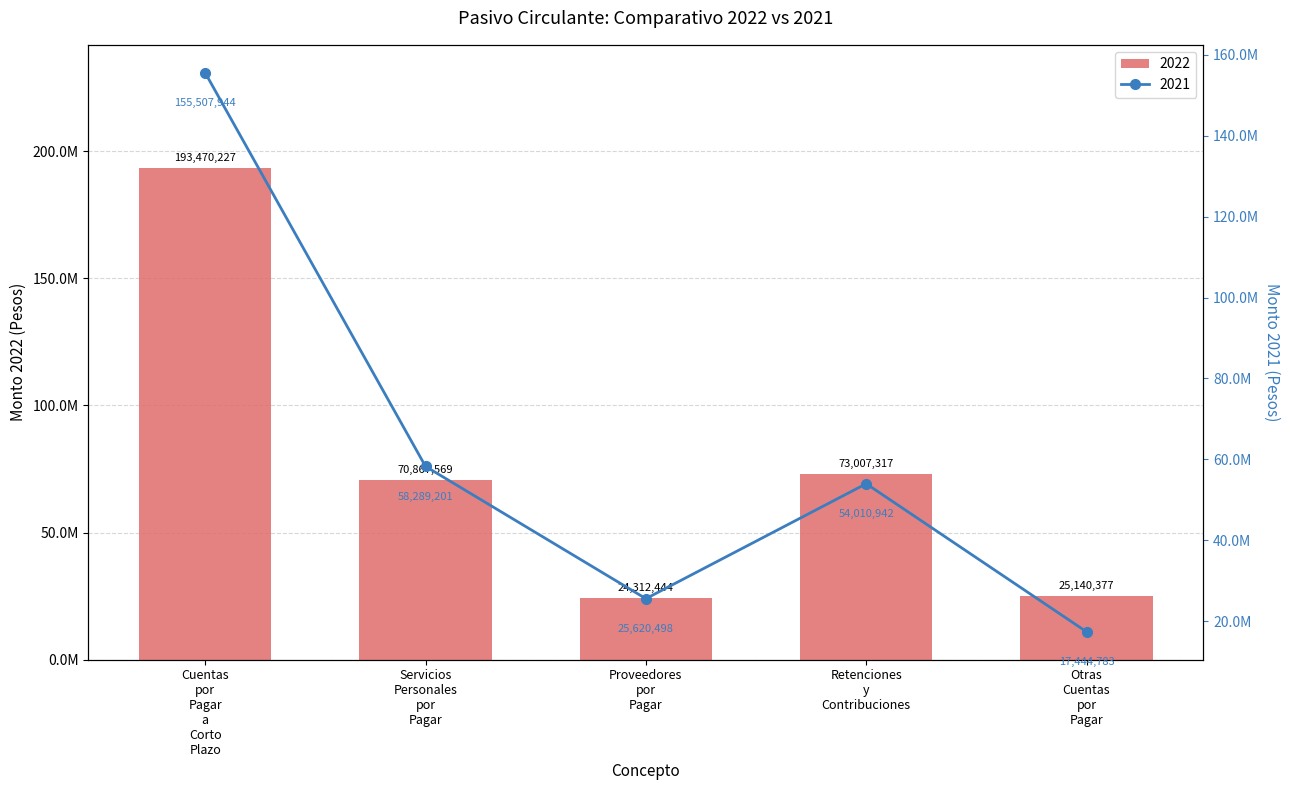

Rank the series by their average value, from lowest to highest.

2021, 2022